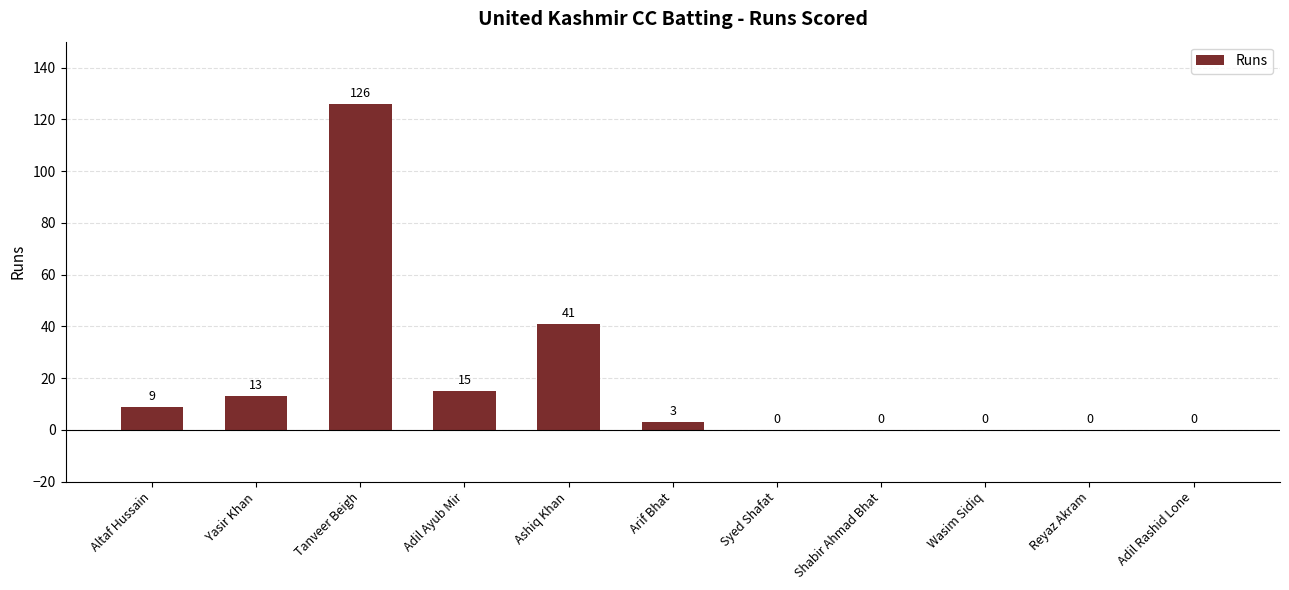

The chart shows a value of 15 at Adil Ayub Mir. True or false?

True